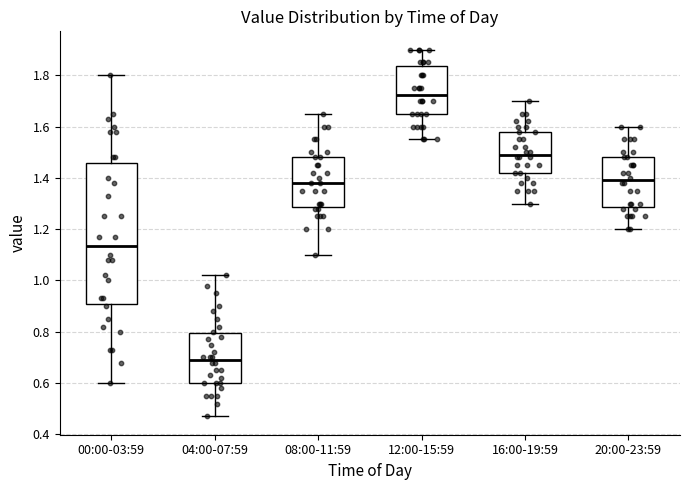

Which box's median line is the highest?

12:00-15:59